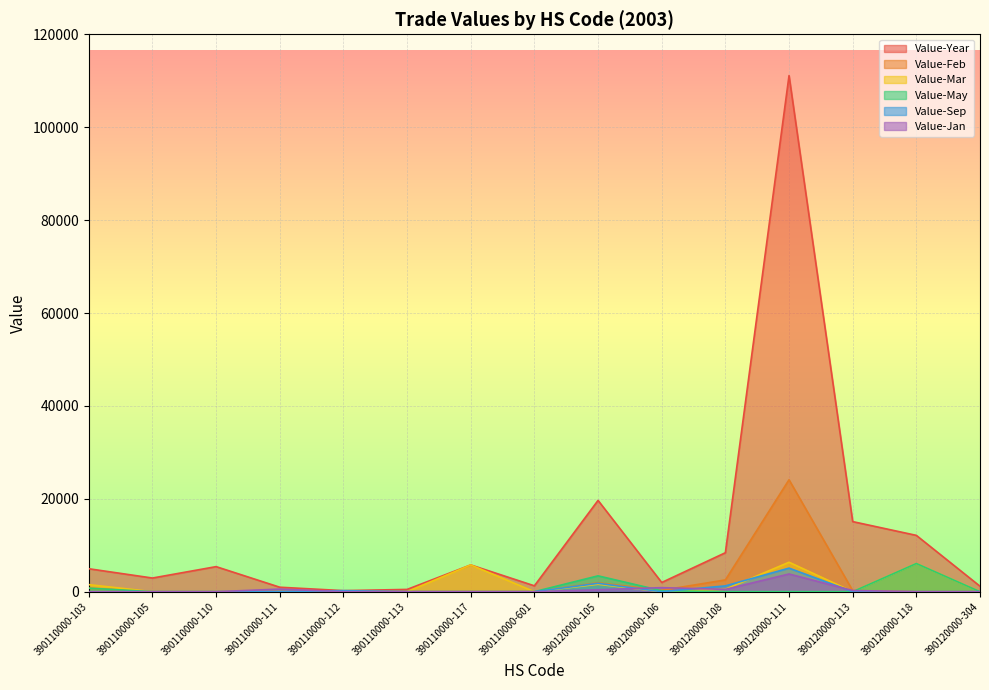

True or false: Value-Sep and Value-Feb cross at least once.

False